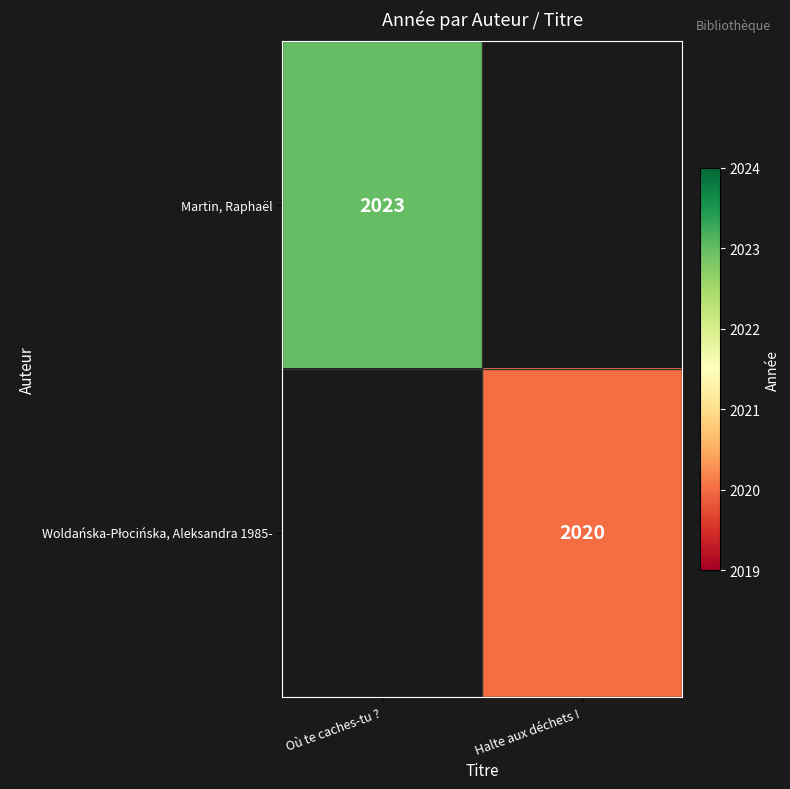

Is it true that Martin, Raphaël equals 3097 at Où te caches-tu ??

False